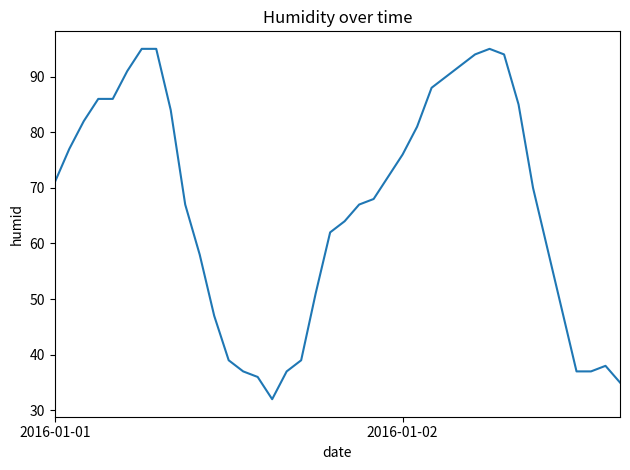

How many values are below 70?

20